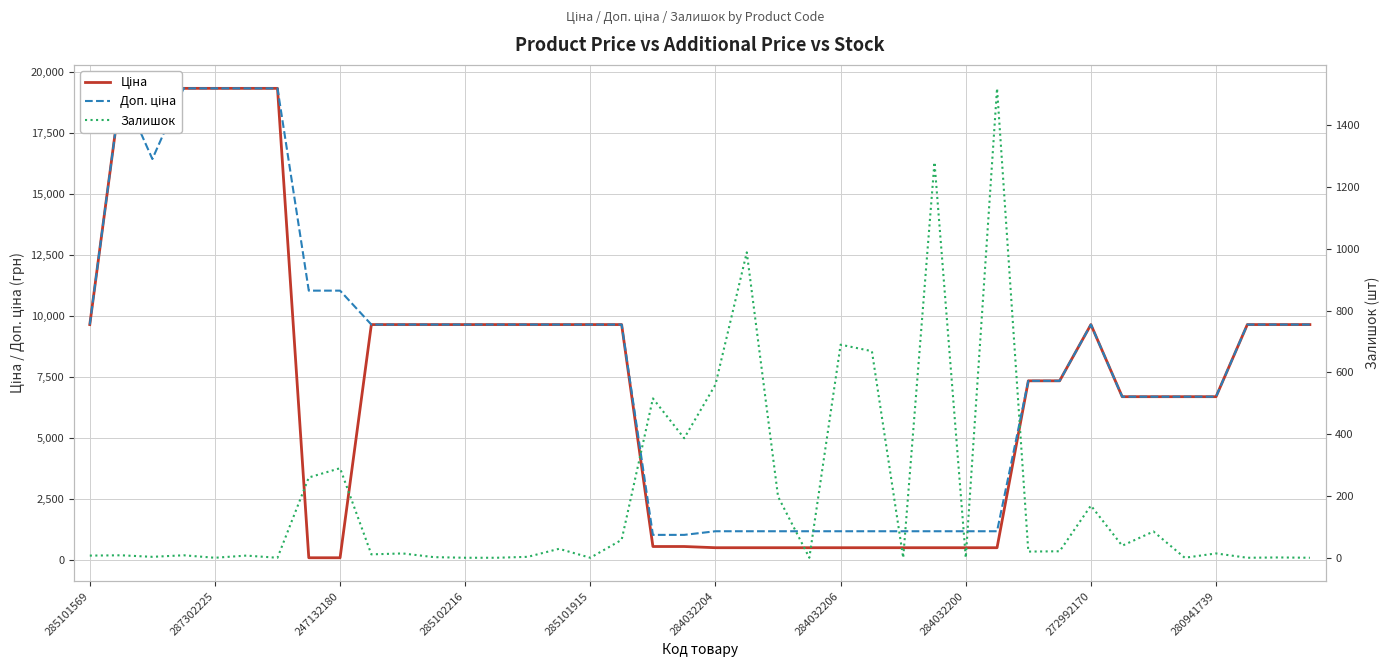

Reading left to right, extract all data points from this chart.

Ціна: 9664.7	19343.1	19343.1	19343.1	19343.1	19343.1	19343.1	110.5	110.5	9664.7	9664.7	9664.7	9664.7	9664.7	9664.7	9664.7	9664.7	9664.7	571.6	571.6	522.2	522.2	522.2	522.2	522.2	522.2	522.2	522.2	522.2	522.2	7360.2	7360.2	9664.7	6710.2	6710.2	6710.2	6710.2	9664.7	9664.7	9664.7
Доп. ціна: 9664.7	19343.1	16448.2	19343.1	19343.1	19343.1	19343.1	11055.0	11055.0	9664.7	9664.7	9664.7	9664.7	9664.7	9664.7	9664.7	9664.7	9664.7	1048.0	1048.0	1197.0	1197.0	1197.0	1197.0	1197.0	1197.0	1197.0	1197.0	1197.0	1197.0	7360.2	7360.2	9664.7	6710.2	6710.2	6710.2	6710.2	9664.7	9664.7	9664.7
Залишок: 7.0	8.0	3.0	8.0	0.0	7.0	0.0	260.0	290.0	11.0	14.0	2.0	0.0	0.0	3.0	29.0	0.0	58.0	516.0	387.0	561.0	989.0	198.0	0.0	690.0	669.0	0.0	1281.0	0.0	1520.0	20.0	21.0	169.0	39.0	85.0	0.0	14.0	0.0	1.0	0.0